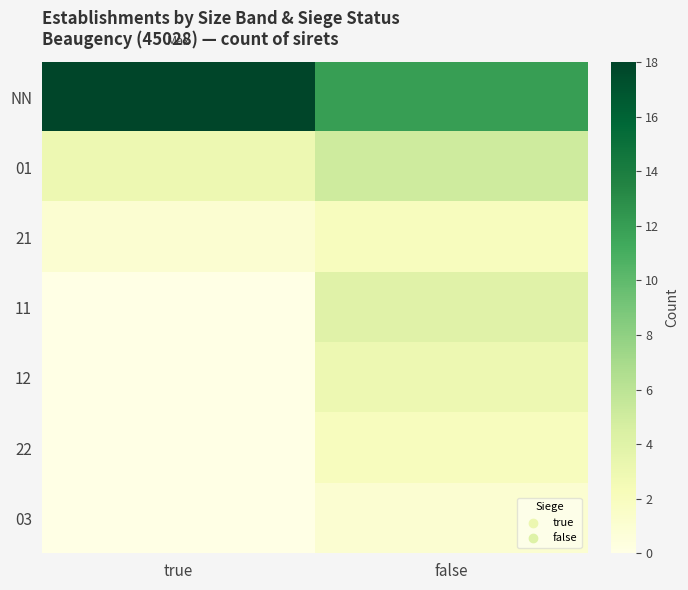

Which series has the largest range (max minus min)?

NN